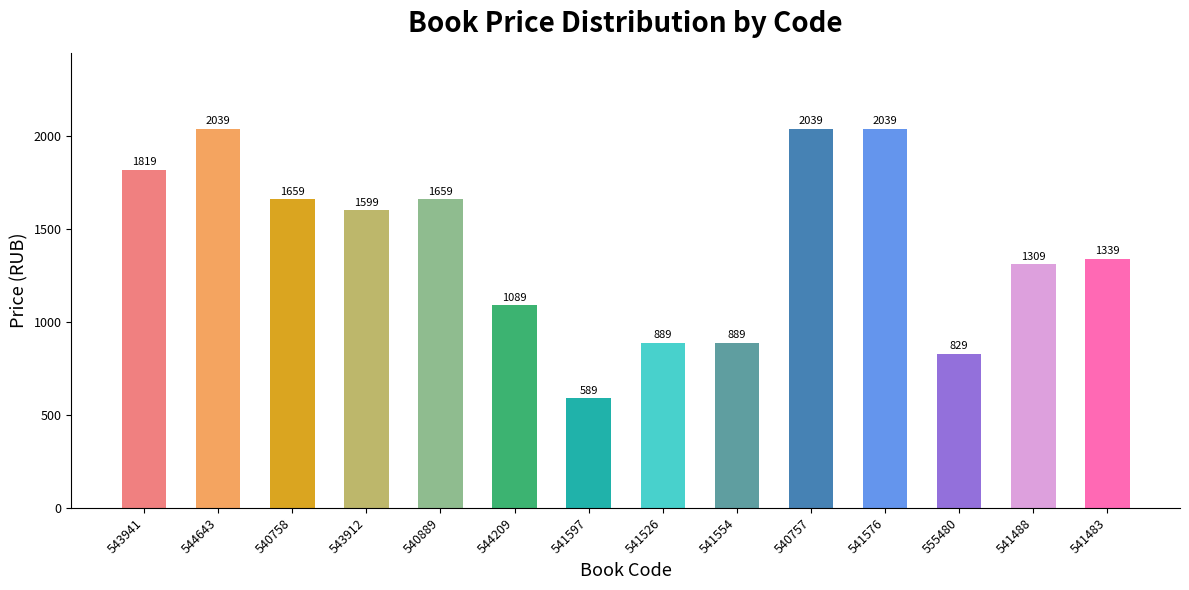

Count the number of data series in this chart.

1